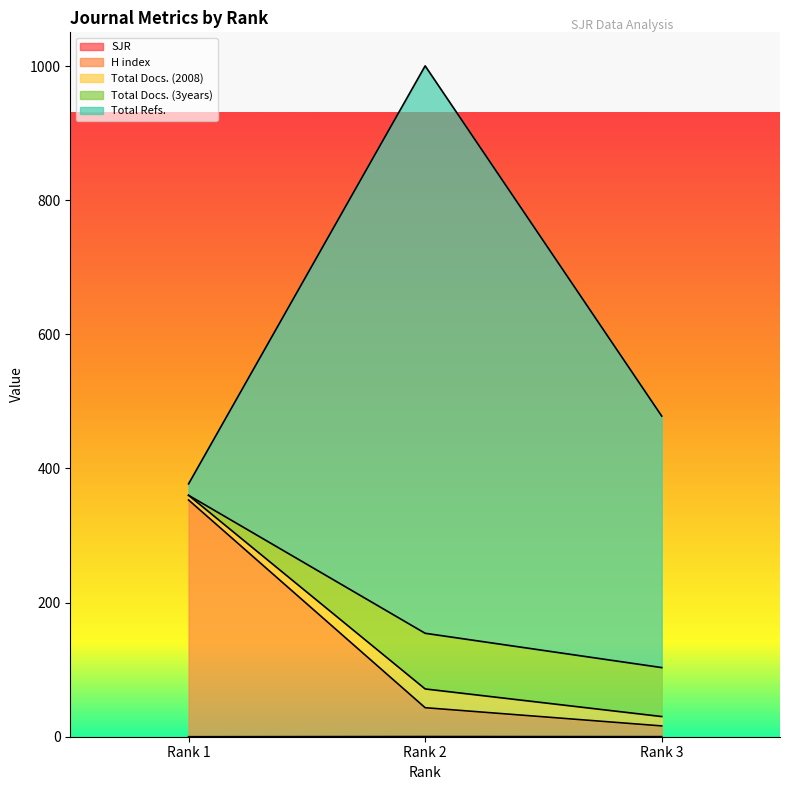

Does the chart display data point markers on the line(s)?

No